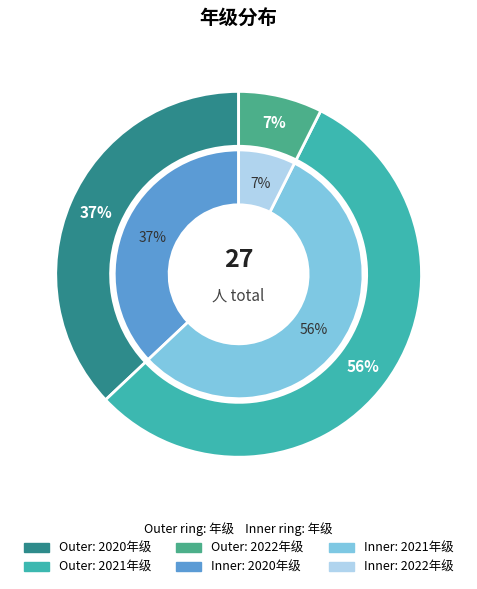

To the nearest percent, what portion does 2021 represent?

56%